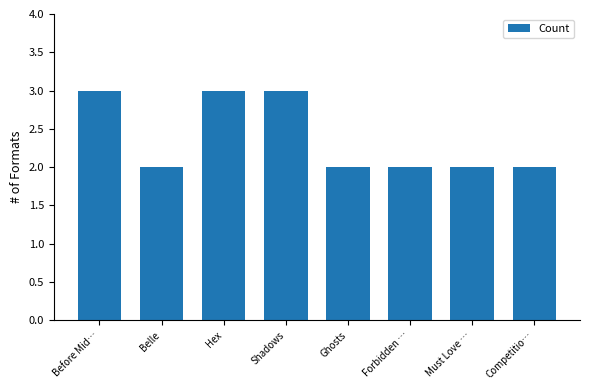

What position from the right is Competitio…?

1